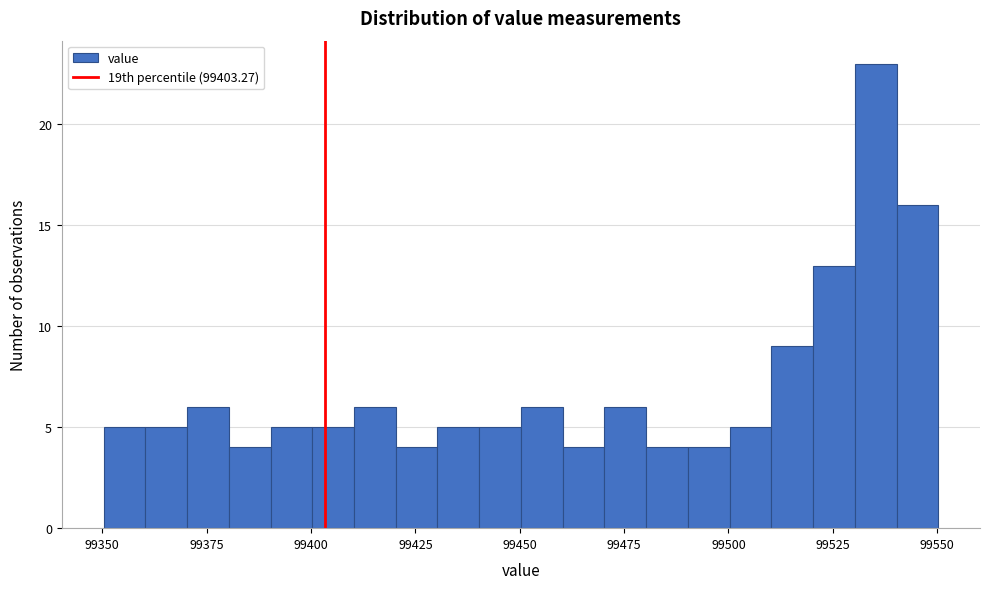

Around what value on the x-axis is the tallest bar? Give the approximate position of its centre, as read against the axis.

99535